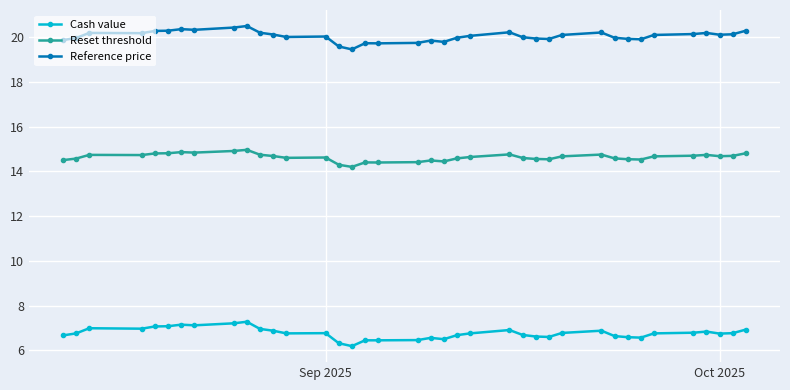

How many categories are shown in the chart?

38